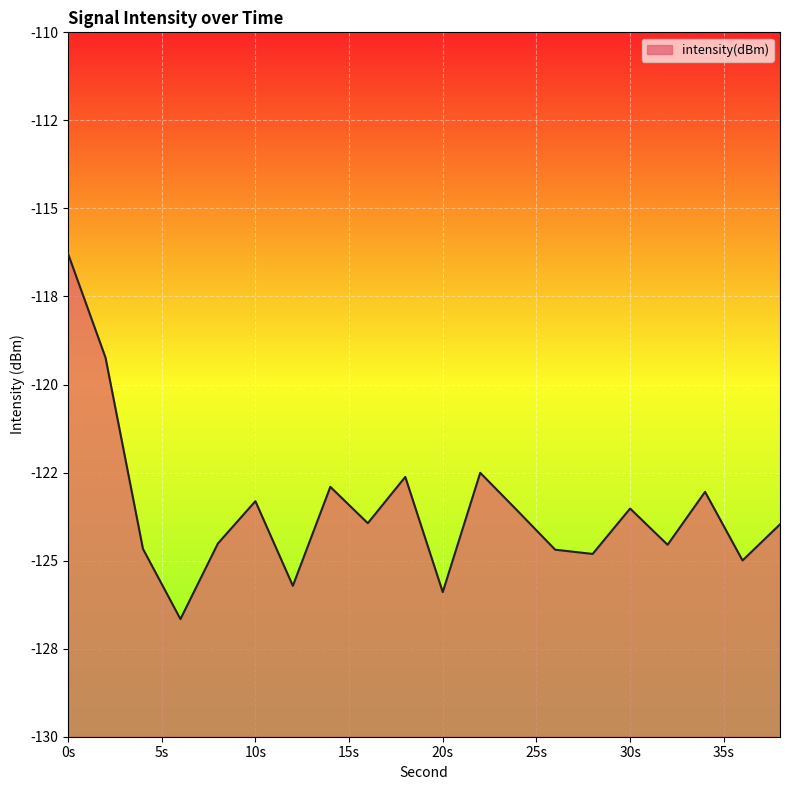

Where is the first local minimum?

6